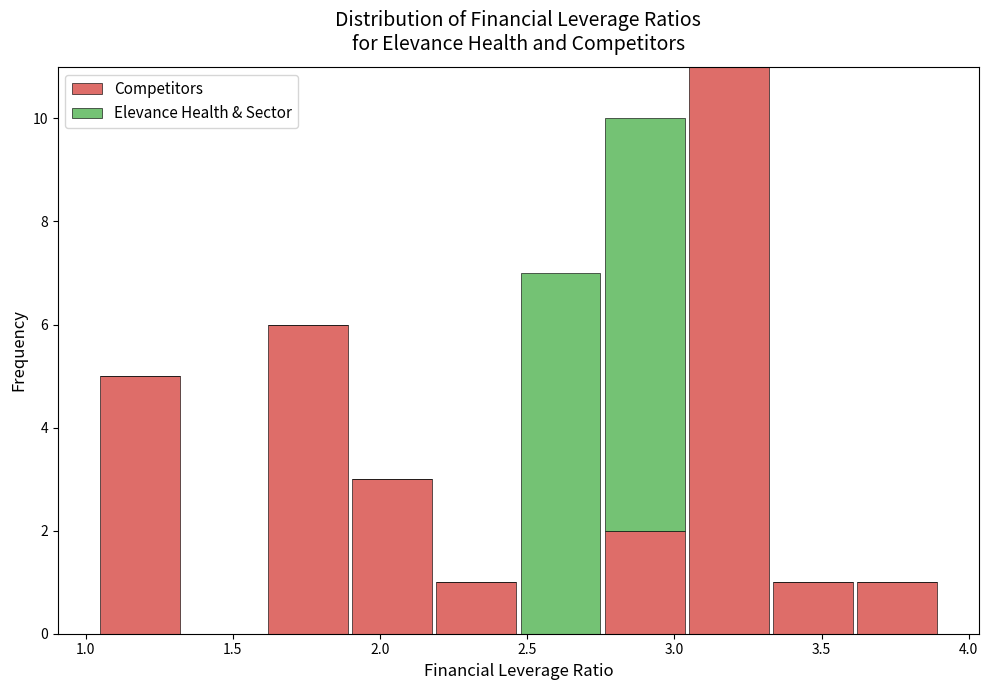

What is the total height of the stacked bar covering 3.05 to 3.35 on the x-axis? Neither the bar edges nor the heights are printed on the chart, so give them approximately, as read against the axes.

11